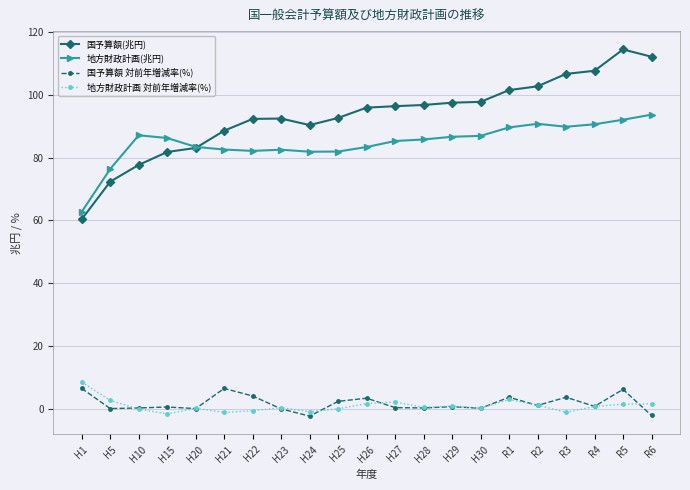

The 地方財政計画(兆円) series shows 112.0 at H28. True or false?

False